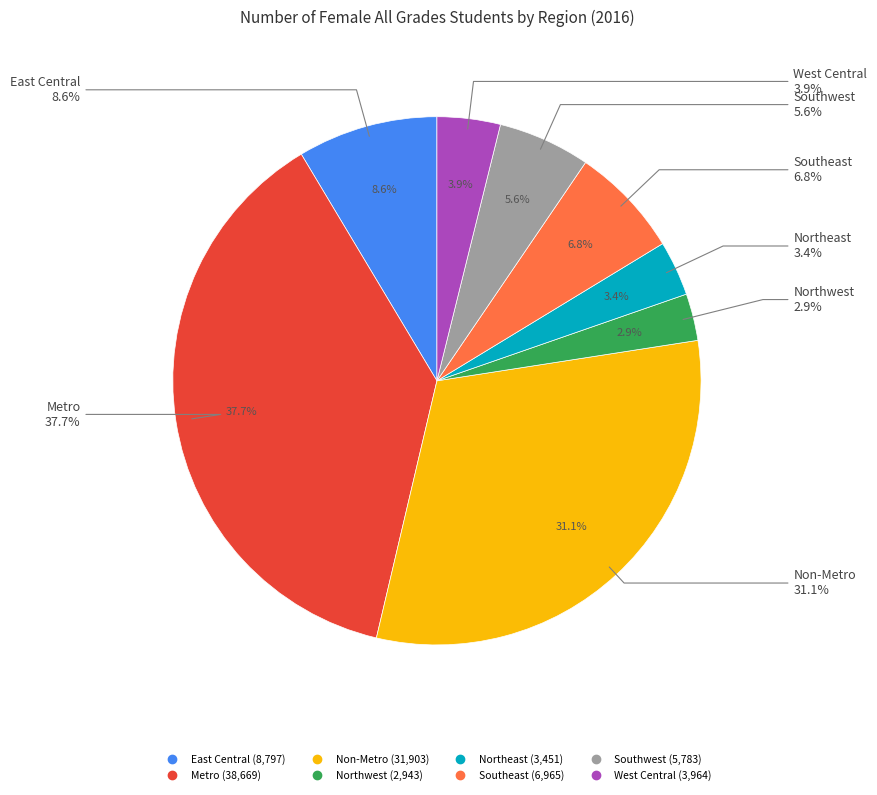

The East Central slice represents 15% of the pie. True or false?

False